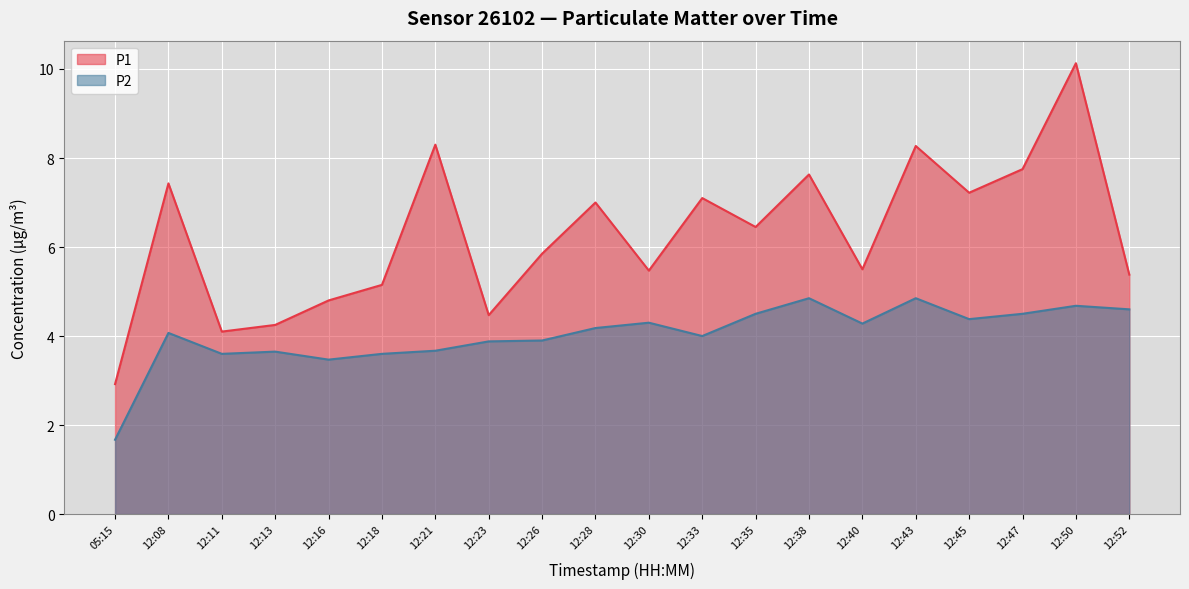

What is the average value of the P2 series?

4.0